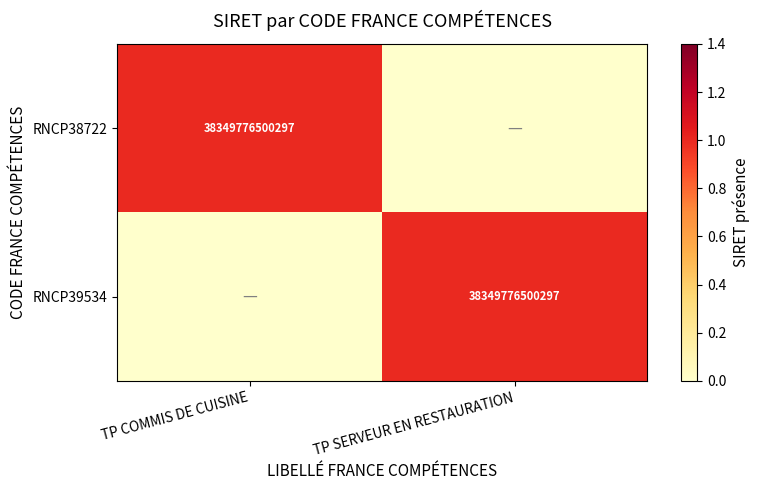

The value of RNCP38722 at TP COMMIS DE CUISINE is 52336163006609. True or false?

False